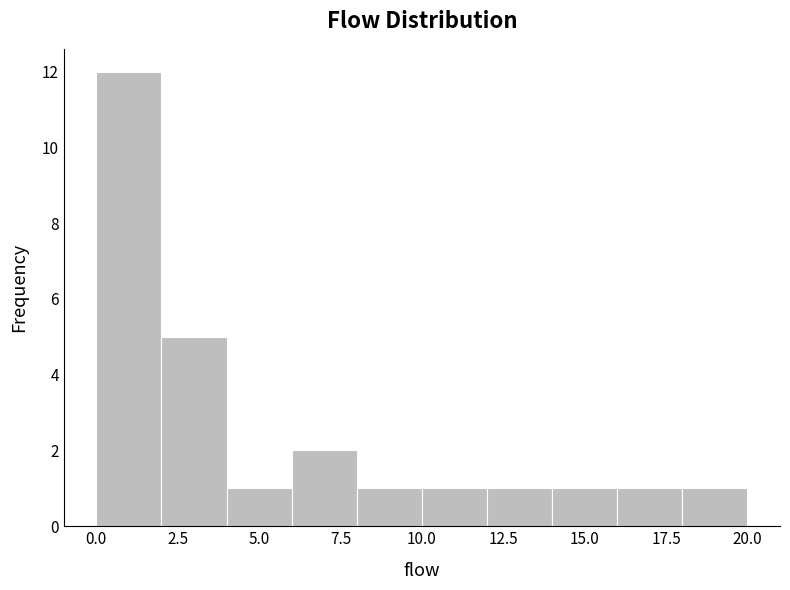

Reading left to right, transcribe this chart: for each bar, give the range it covers on the x-axis and its height. The values are not printed on the chart, so give them approximately, as read against the axis.

0 to 2: 12
2 to 4: 5
4 to 6: 1
6 to 8: 2
8 to 10: 1
10 to 12: 1
12 to 14: 1
14 to 16: 1
16 to 18: 1
18 to 20: 1